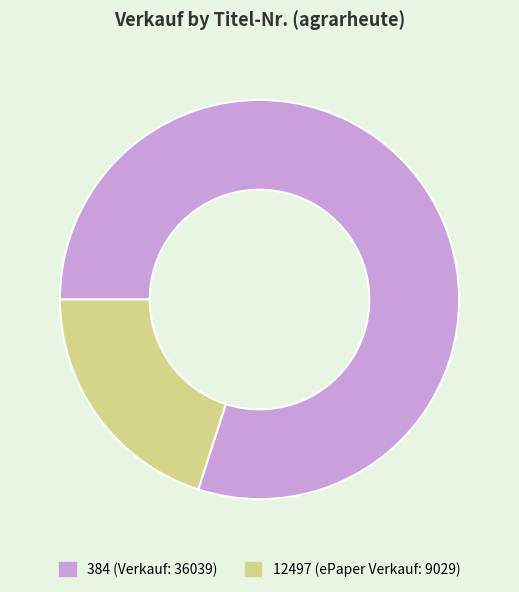

Do 12497 (ePaper Verkauf: 9029) and 384 (Verkauf: 36039) together represent more than half of the pie?

Yes